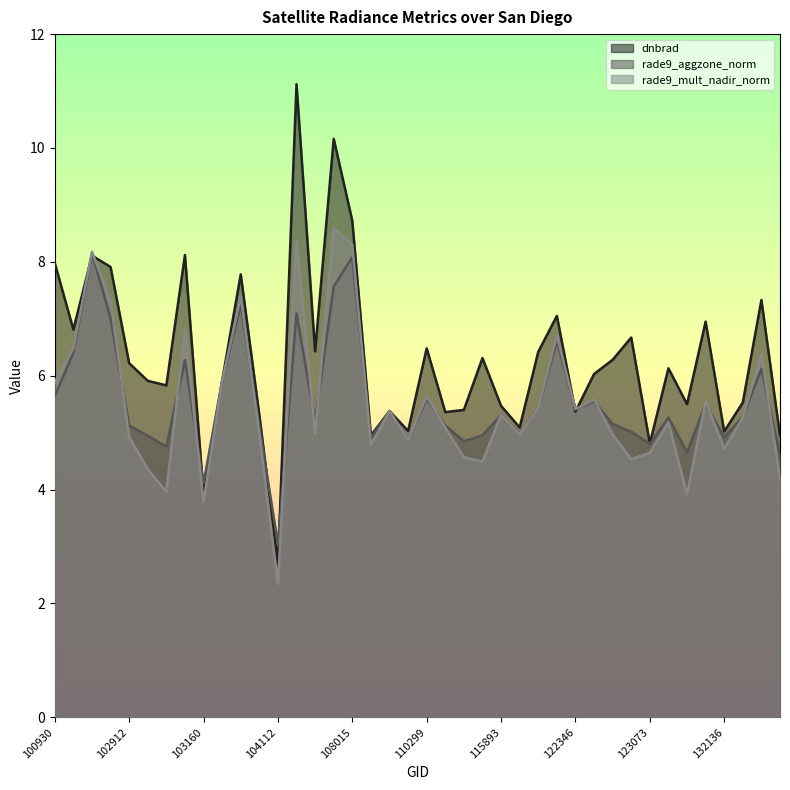

What is the average value of the rade9_mult_nadir_norm series?

5.5